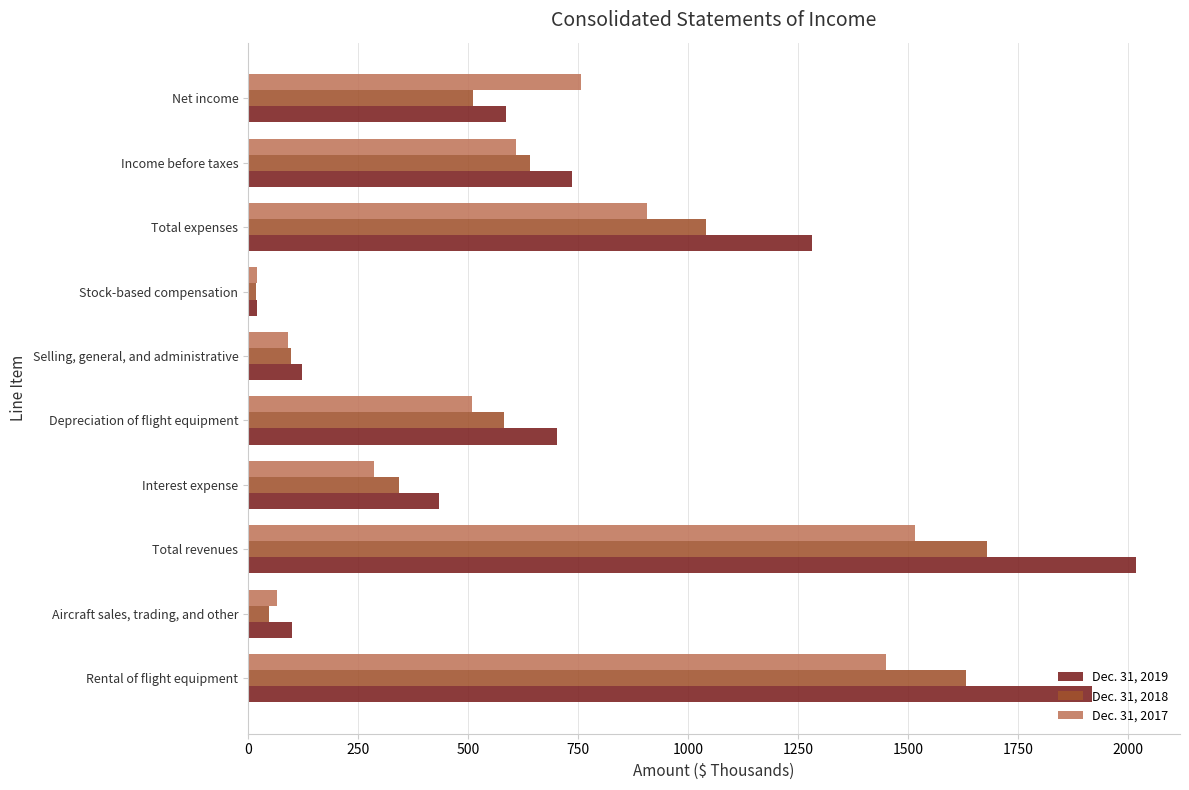

Which series changed the most between Interest expense and Depreciation of flight equipment?

Dec. 31, 2019